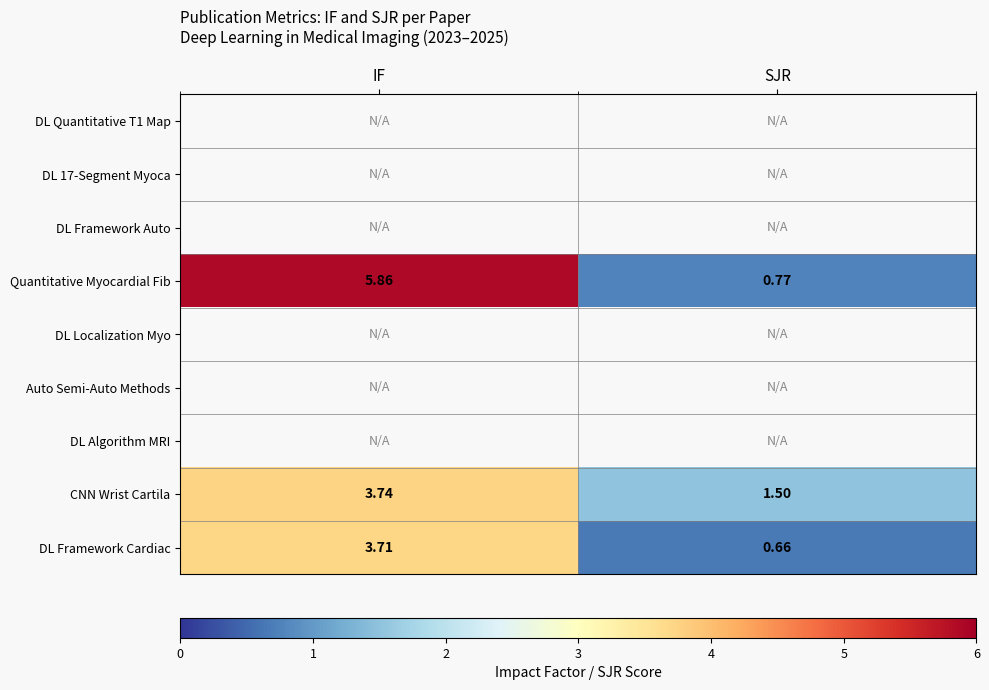

At which label does CNN Wrist Cartila first exceed 3?

IF